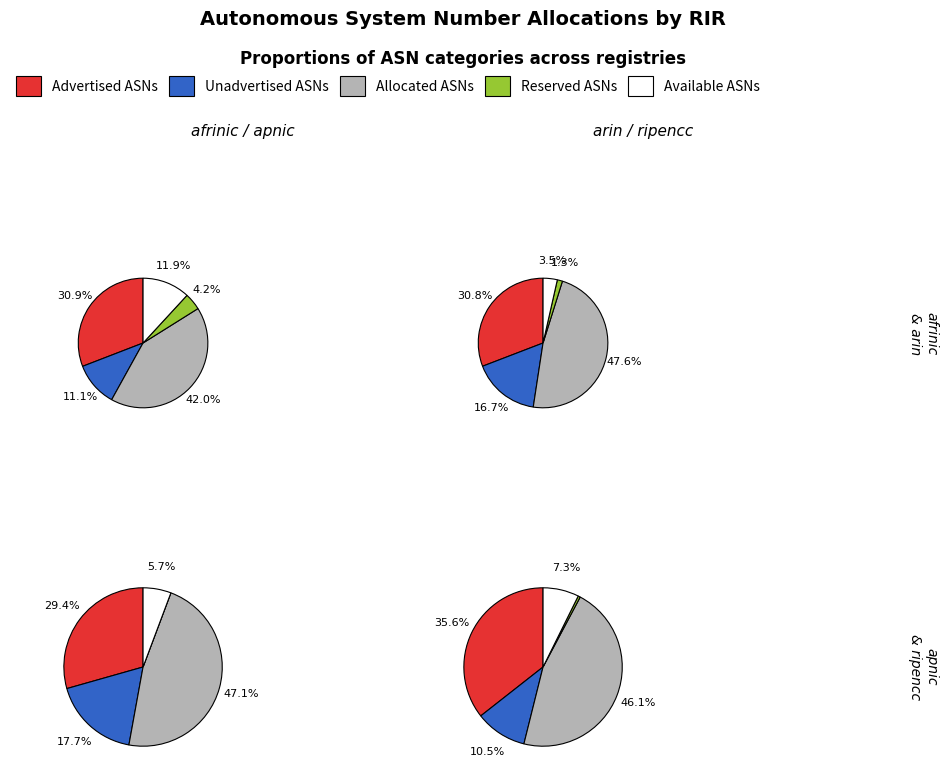

Which category has the smallest portion of the pie?

Reserved ASNs